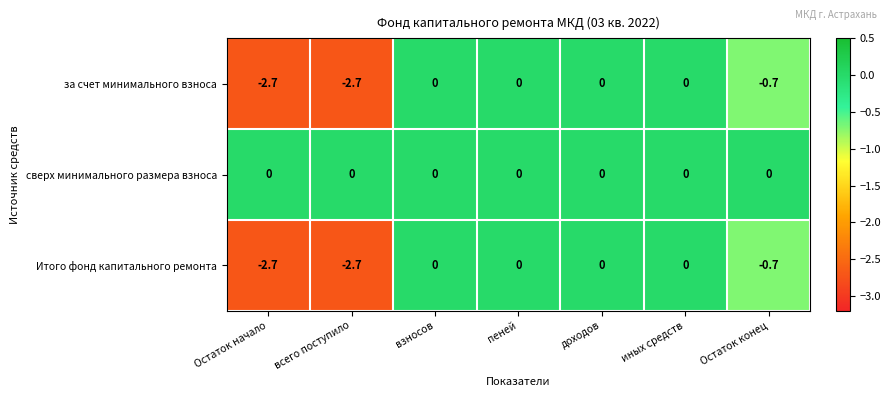

What is the sum of the за счет минимального взноса values at доходов and Остаток конец?

-0.7